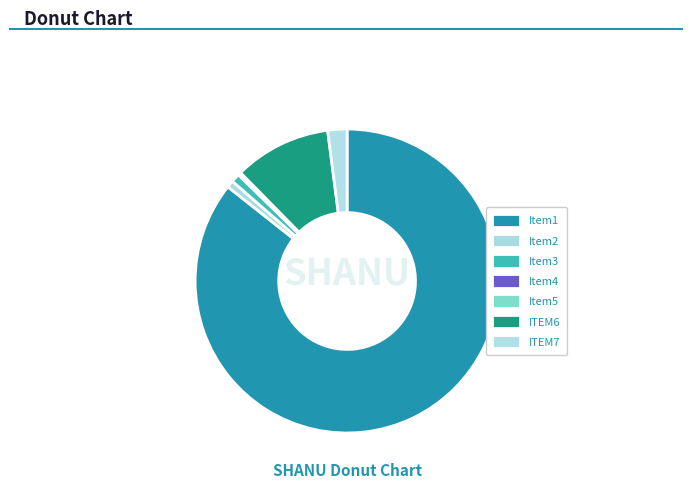

Count the number of slices in the pie.

7